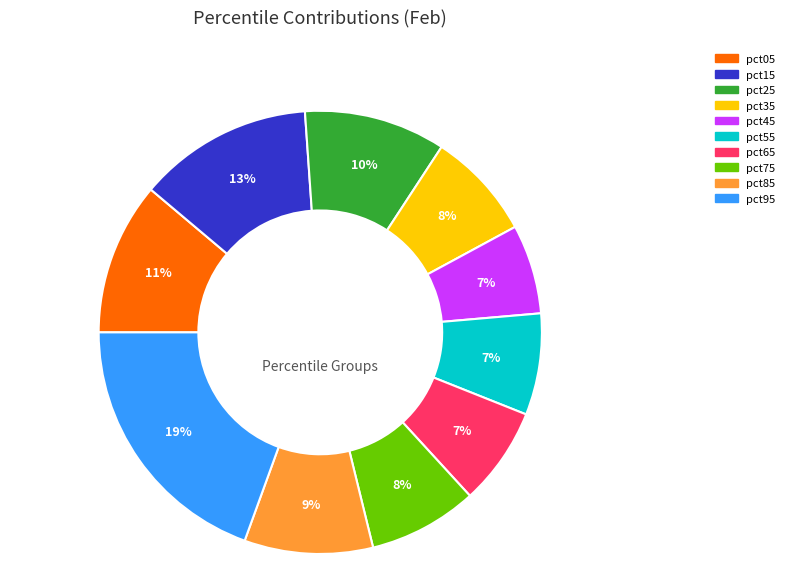

What is the ratio of the value at pct85 to the value at pct95?

0.5